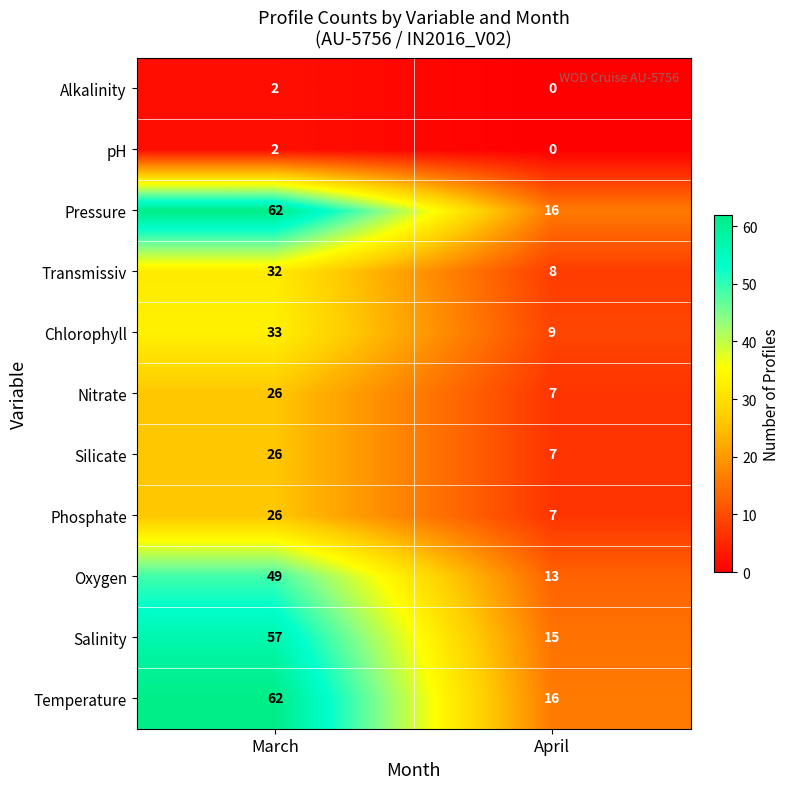

Where is Silicate nearest to the value 16?

April